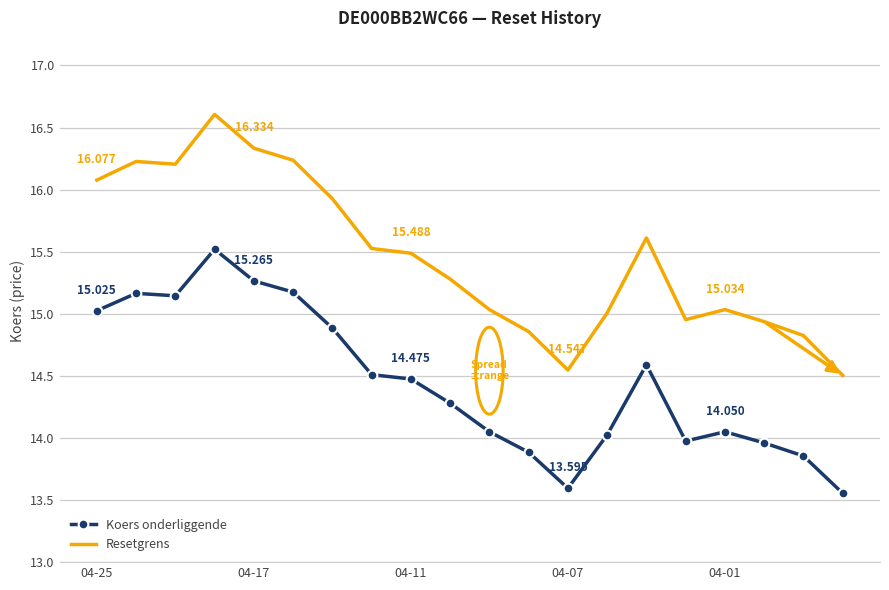

True or false: Resetgrens and Koers onderliggende intersect in this chart.

False